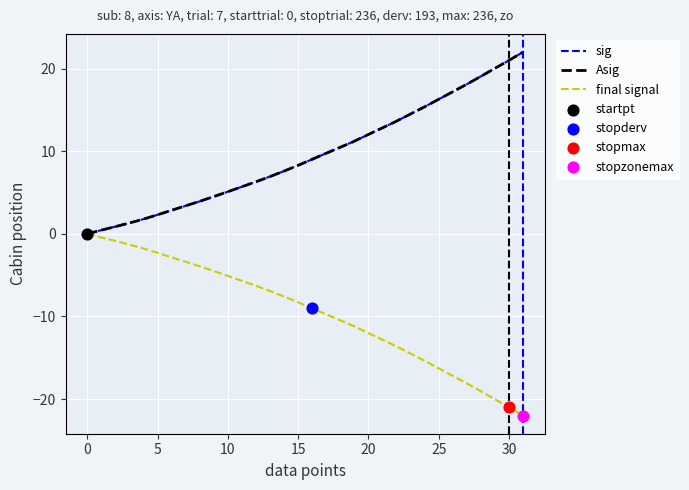

Does the chart have visible grid lines?

Yes